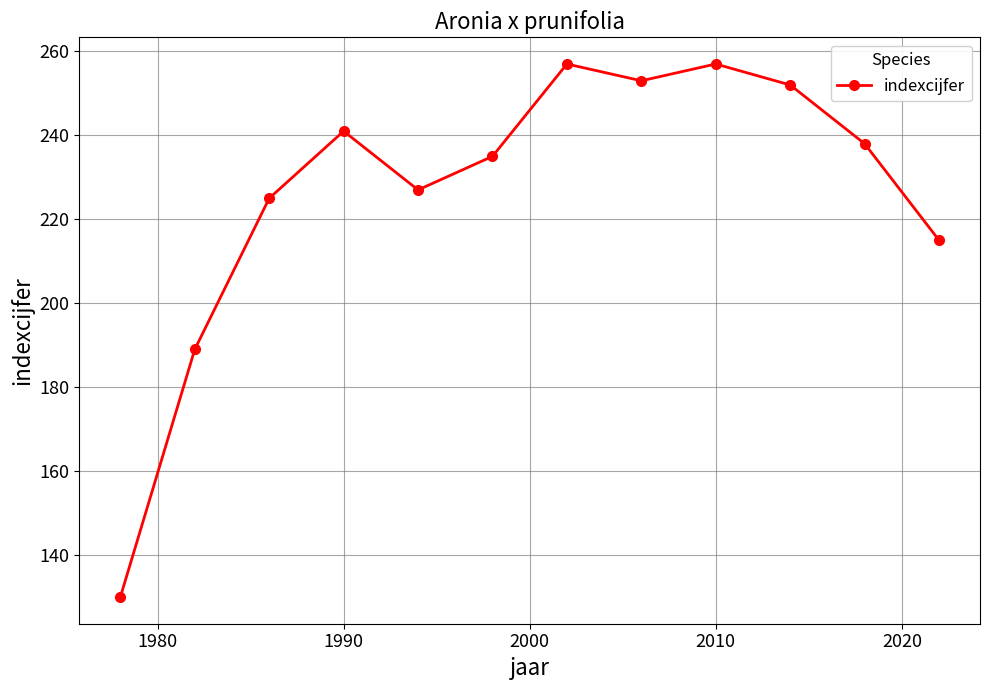

How many series are shown in this chart?

1